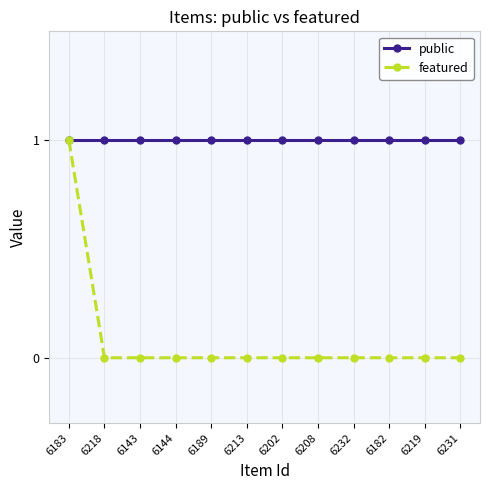

Is this an area chart (filled region under the line)?

No